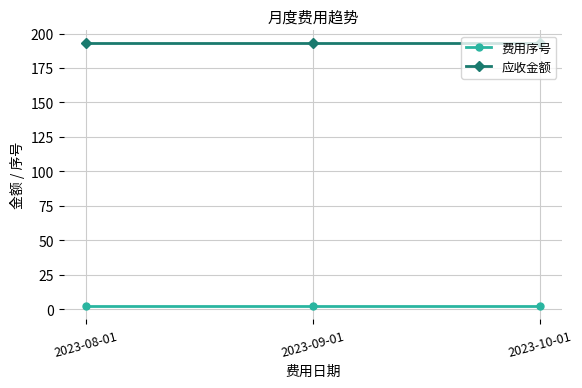

What is the label of the 1st point from the right?

2023-10-01